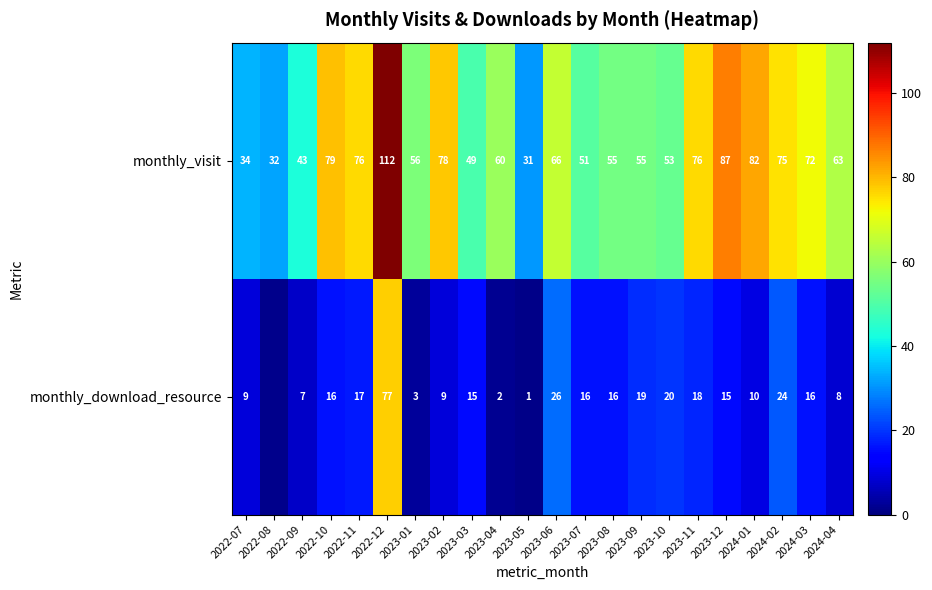

Is the value of monthly_download_resource at 2024-04 greater than the value of monthly_visit at 2023-10?

No